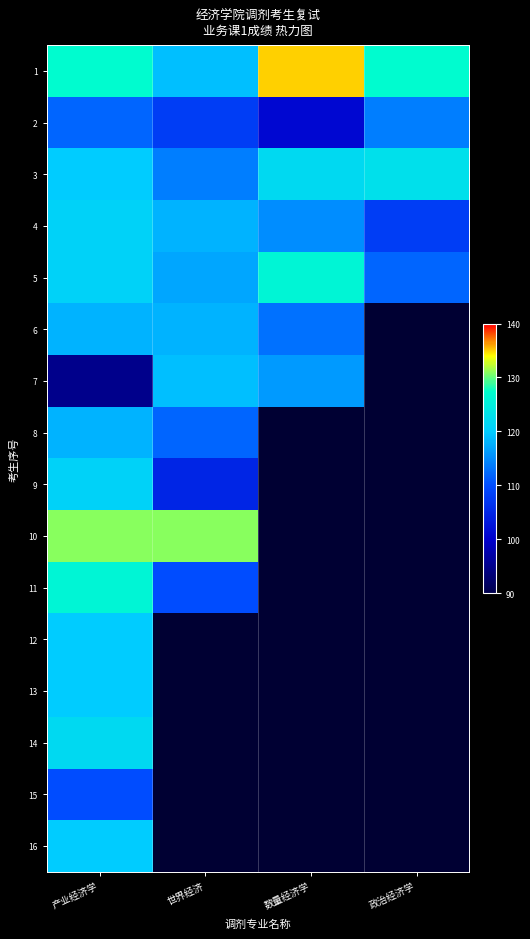

Where is 5 nearest to the value 119?

产业经济学